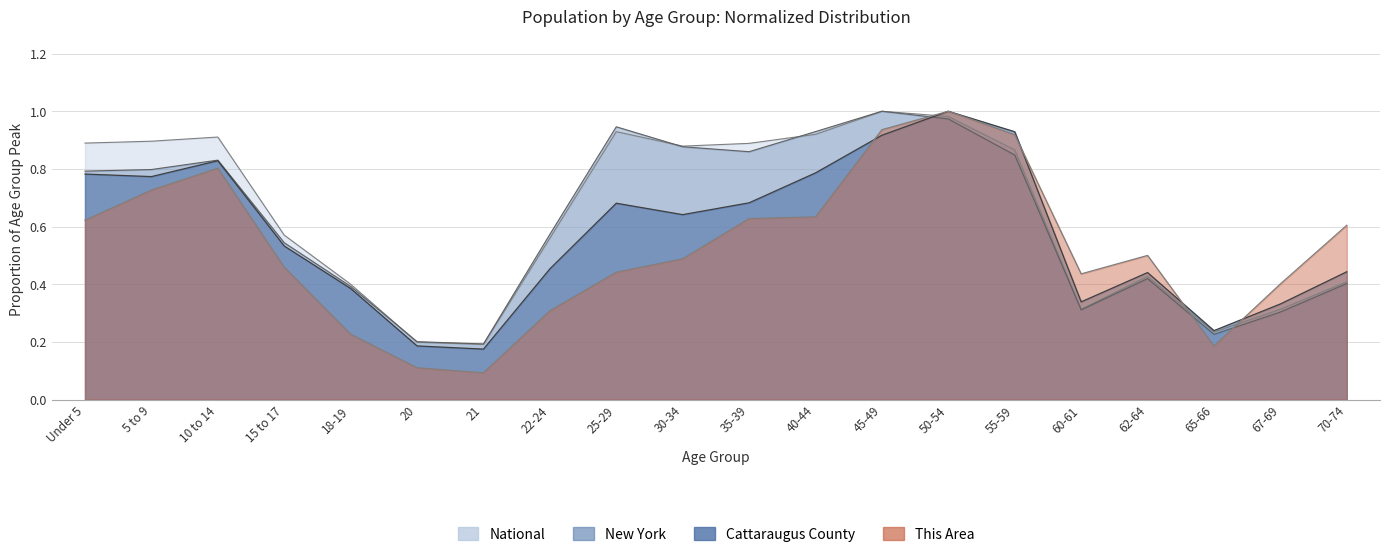

Where is the first local minimum for New York?

21